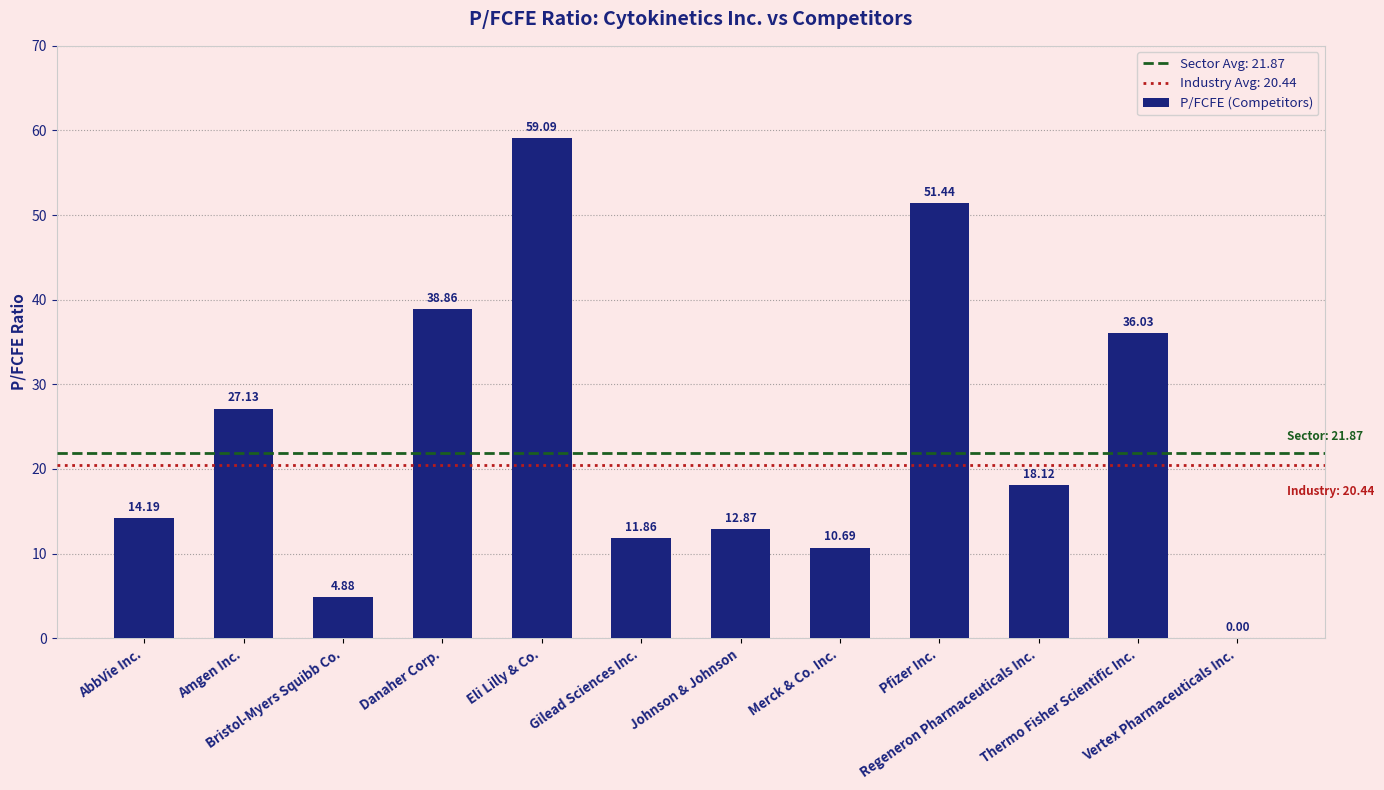

Where does the data first go above 18?

Amgen Inc.